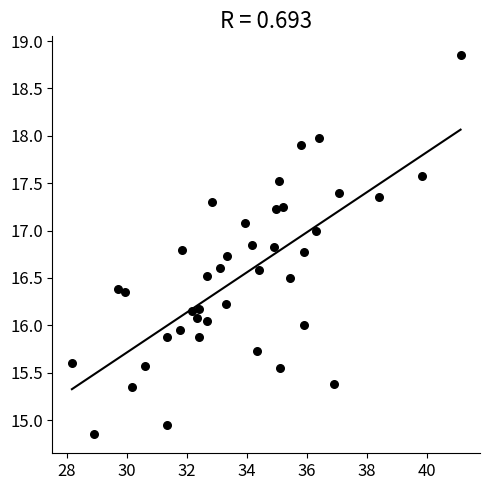

What is the range of Y values (max minus min)?

4.0